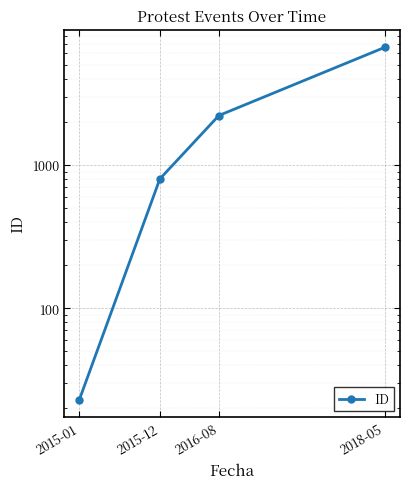

Rank the categories by value from lowest to highest.

2015-01, 2015-12, 2016-08, 2018-05